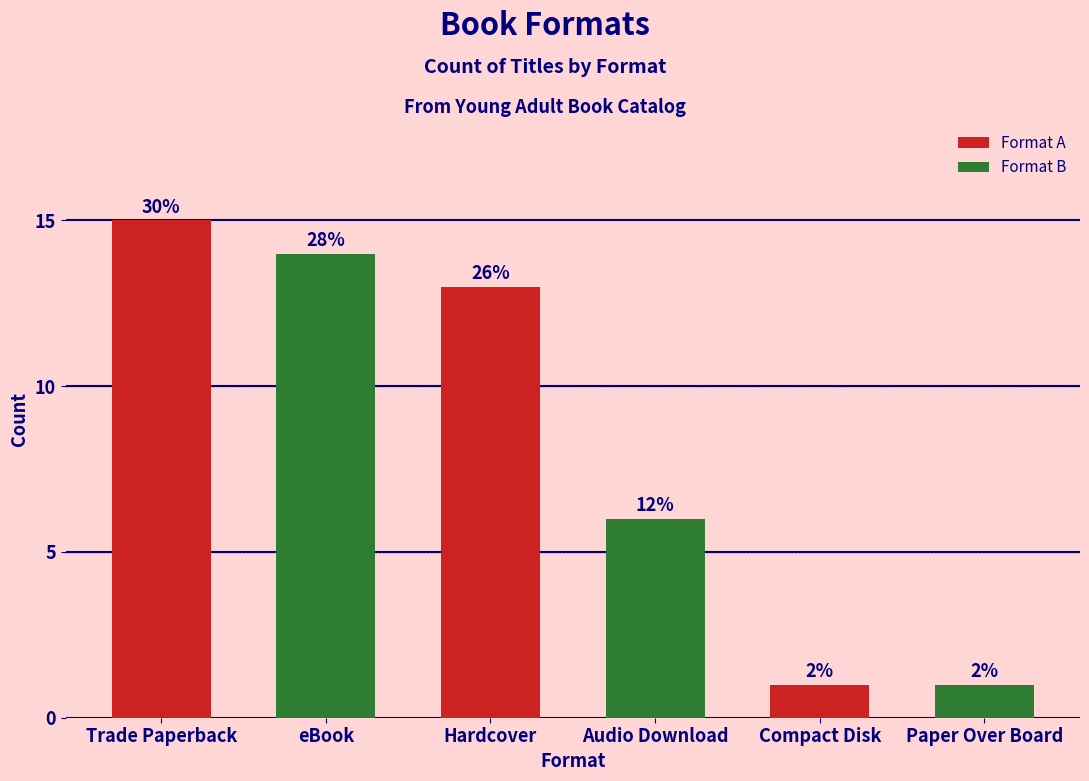

Are the bars grouped side by side (vs. stacked)?

No